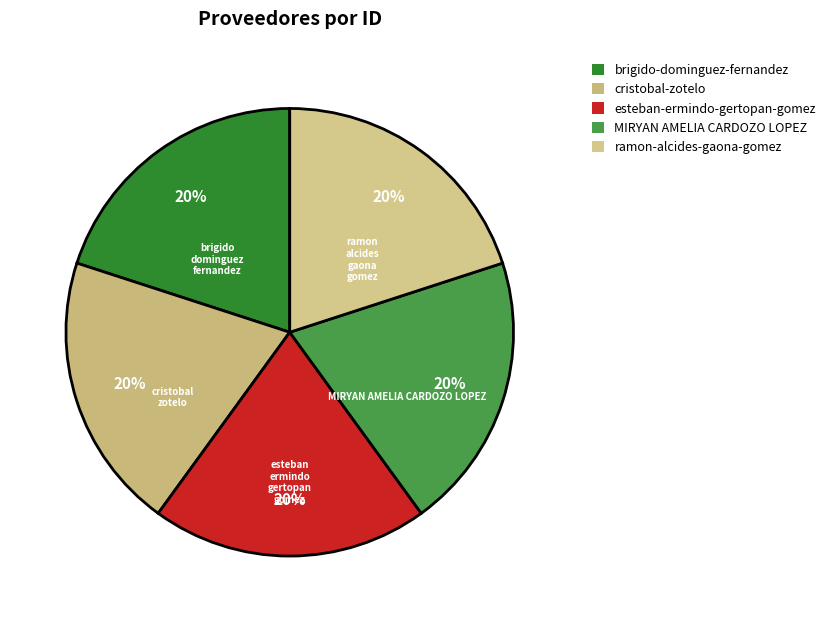

What percentage is the MIRYAN AMELIA CARDOZO LOPEZ slice, to the nearest percent?

20%